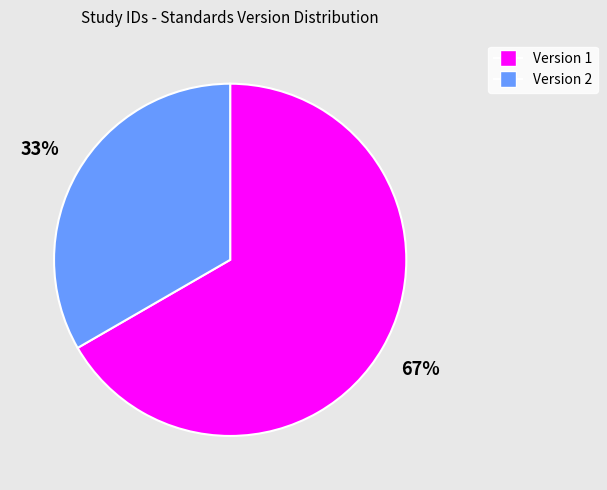

Is there any slice that represents more than half of the pie?

Yes